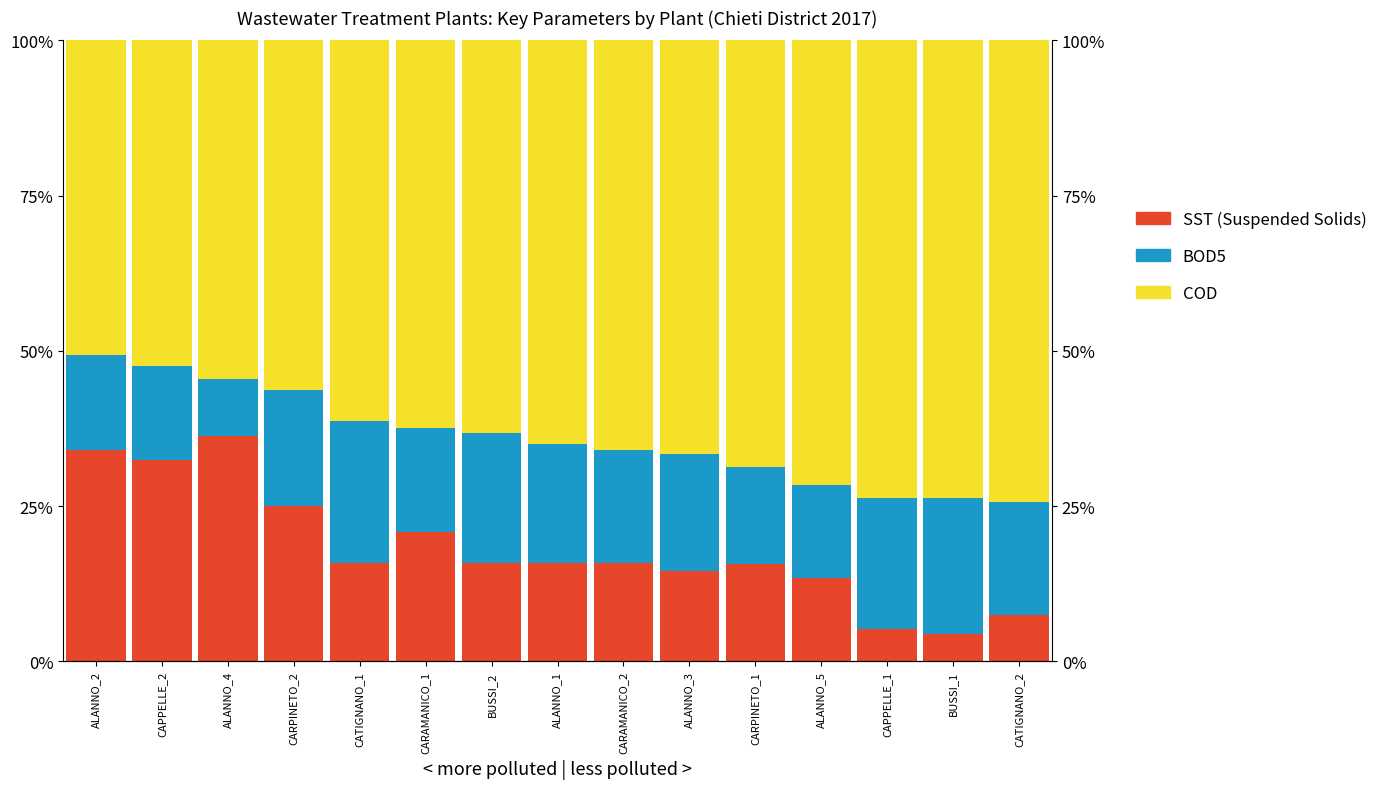

List the labels in order of COD value, smallest first.

ALANNO_2, CAPPELLE_2, ALANNO_4, CARPINETO_2, CATIGNANO_1, CARAMANICO_1, BUSSI_2, ALANNO_1, CARAMANICO_2, ALANNO_3, CARPINETO_1, ALANNO_5, CAPPELLE_1, BUSSI_1, CATIGNANO_2